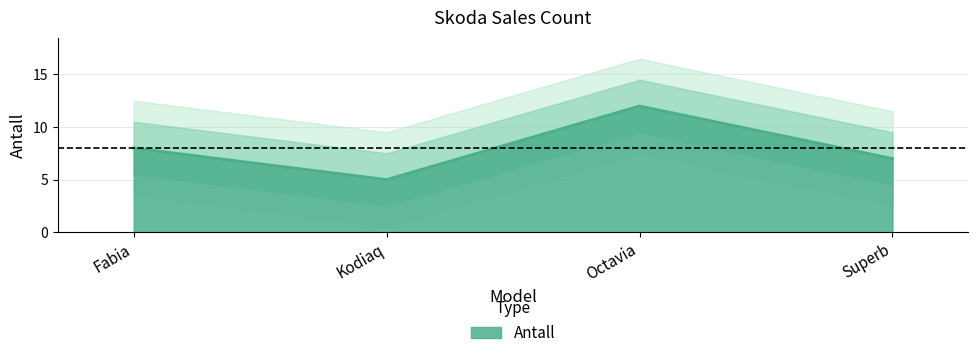

Which label corresponds to the smallest value in the chart?

Kodiaq